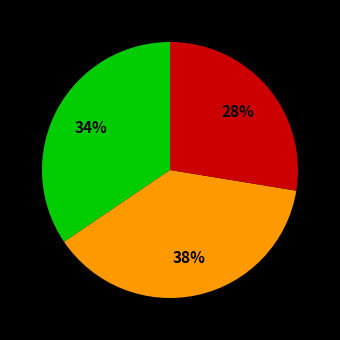

Does any single category account for the majority?

No